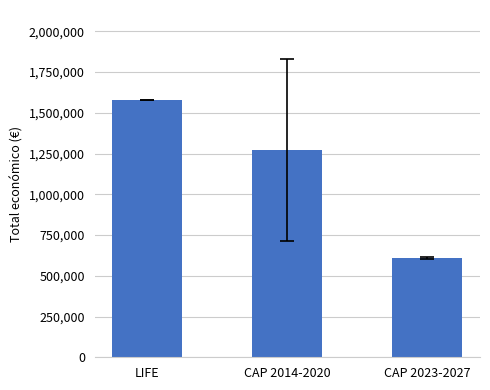

Where does the data first go above 1272055?

LIFE